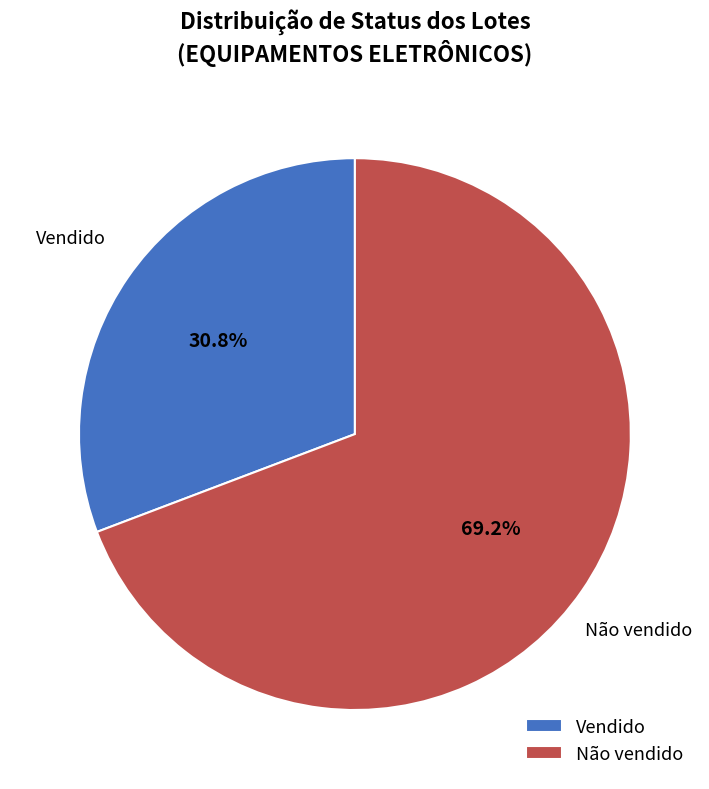

Rank the categories by value from lowest to highest.

Vendido, Não vendido